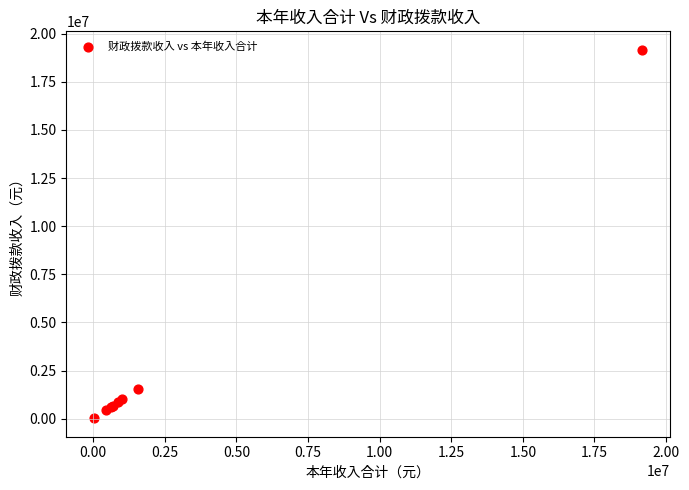

What Y value in the scatter plot is closest to 9592064?

1550000.0